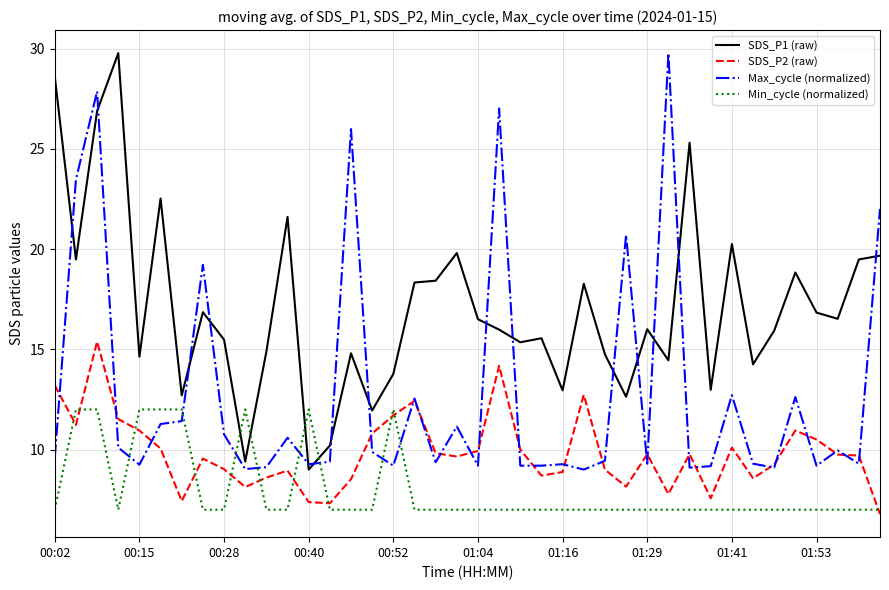

What is the maximum value for Min_cycle (normalized)?

12.0